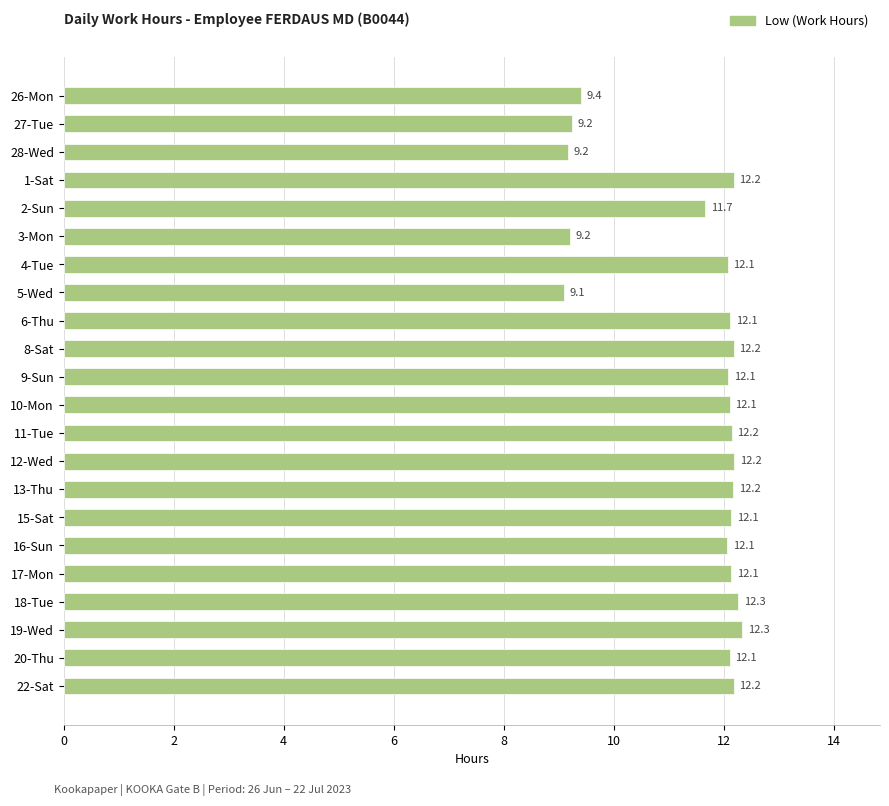

What is the value of the 1st bar from the top?

9.4